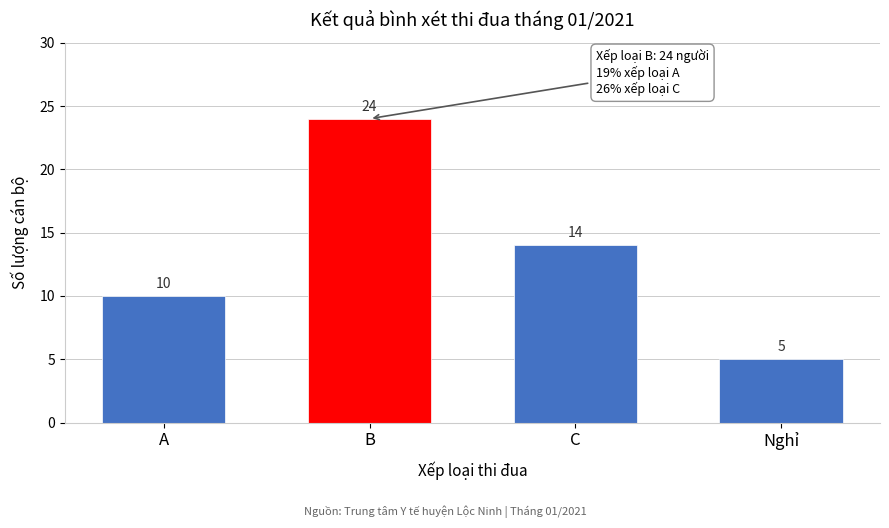

Reading left to right, transcribe all the data shown in this chart.

A=10	B=24	C=14	Nghỉ=5